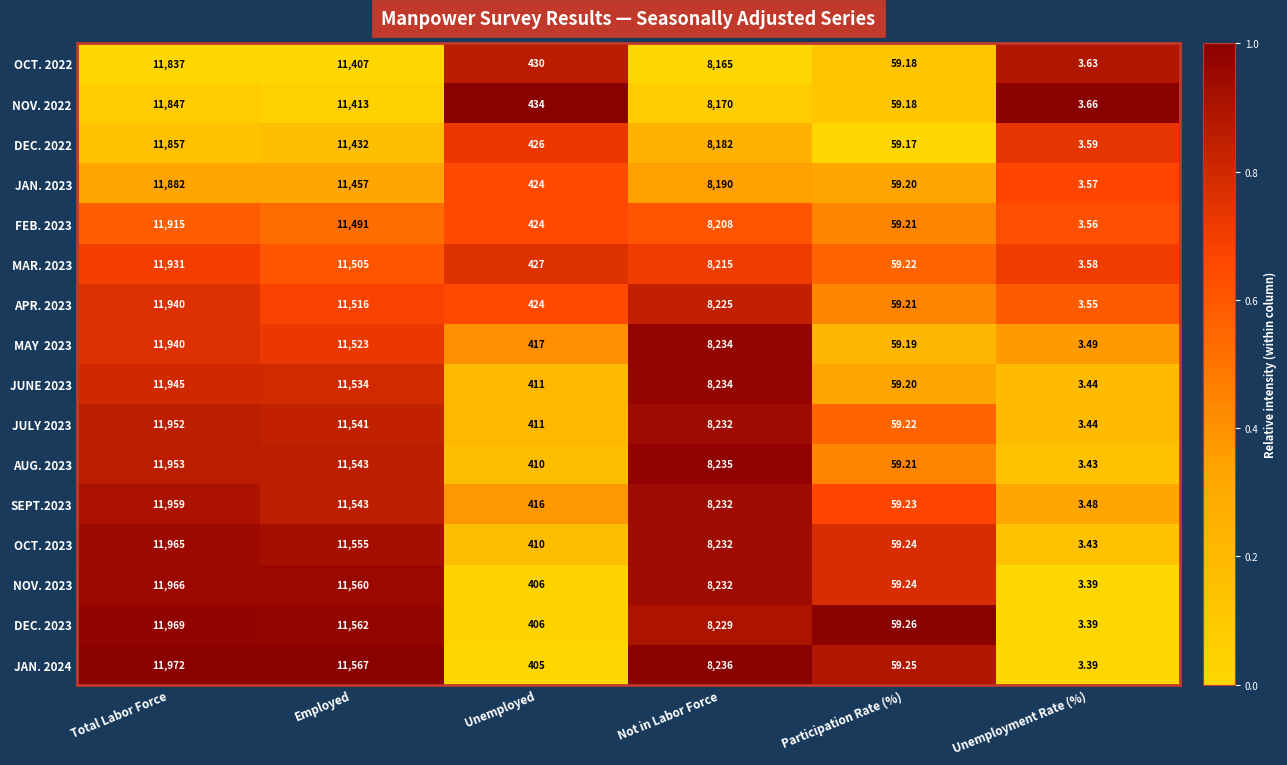

How many series are shown in this chart?

16